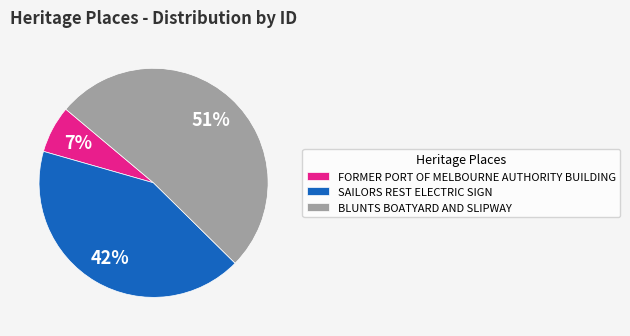

The BLUNTS BOATYARD AND SLIPWAY slice represents 51% of the pie. True or false?

True